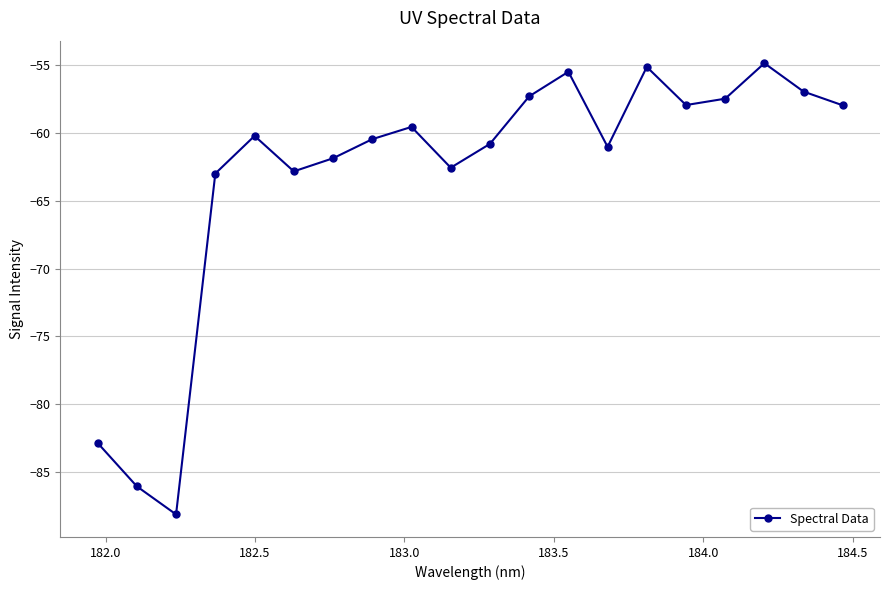

What is the average value?

-63.1